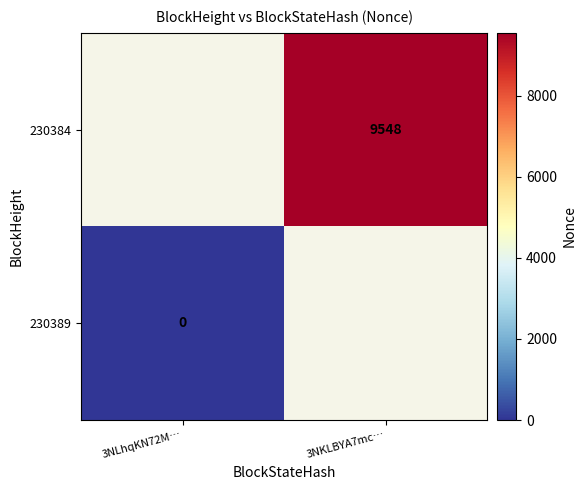

The 230384 series shows 14091 at 3NKLBYA7mc…. True or false?

False